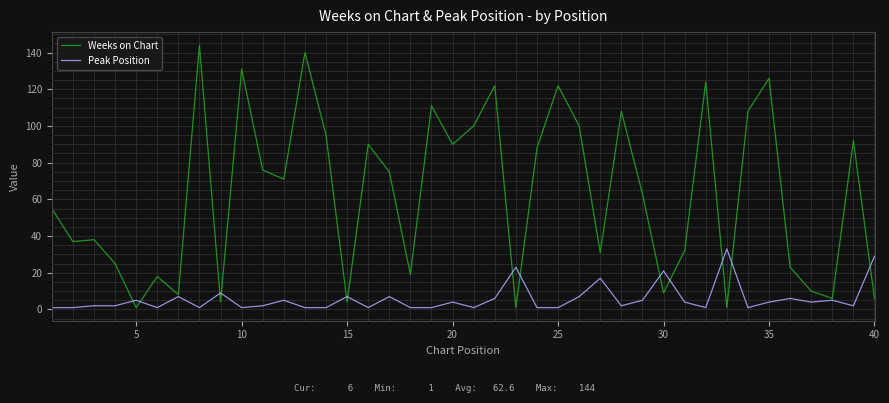

What is the greatest value displayed?

144